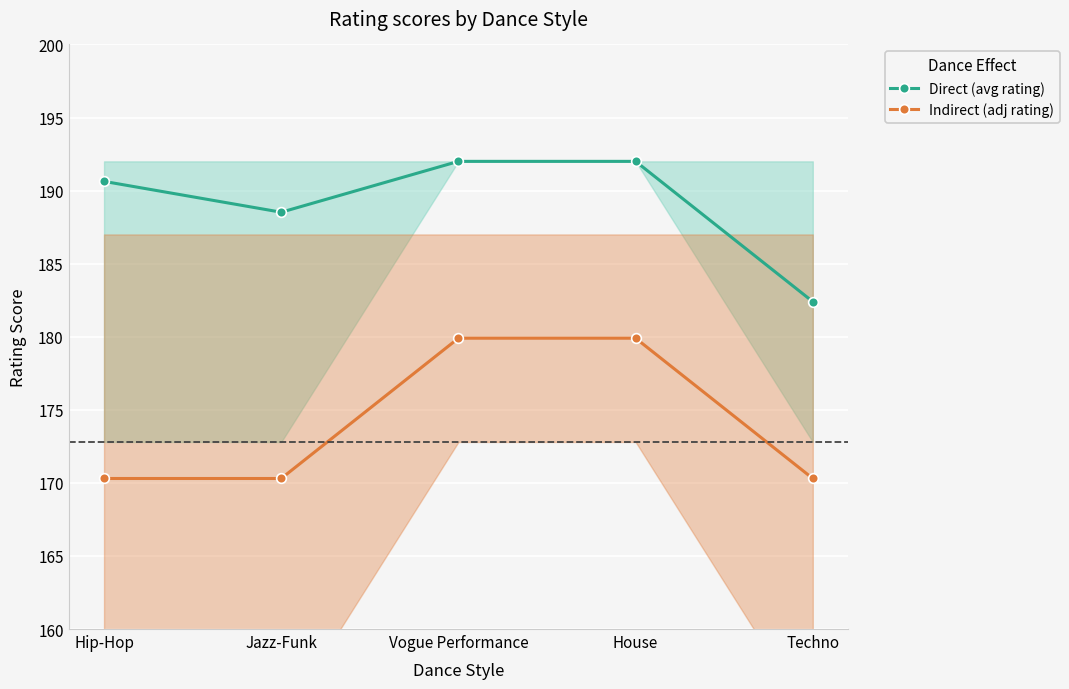

At which category does the chart reach its minimum across all series?

Hip-Hop